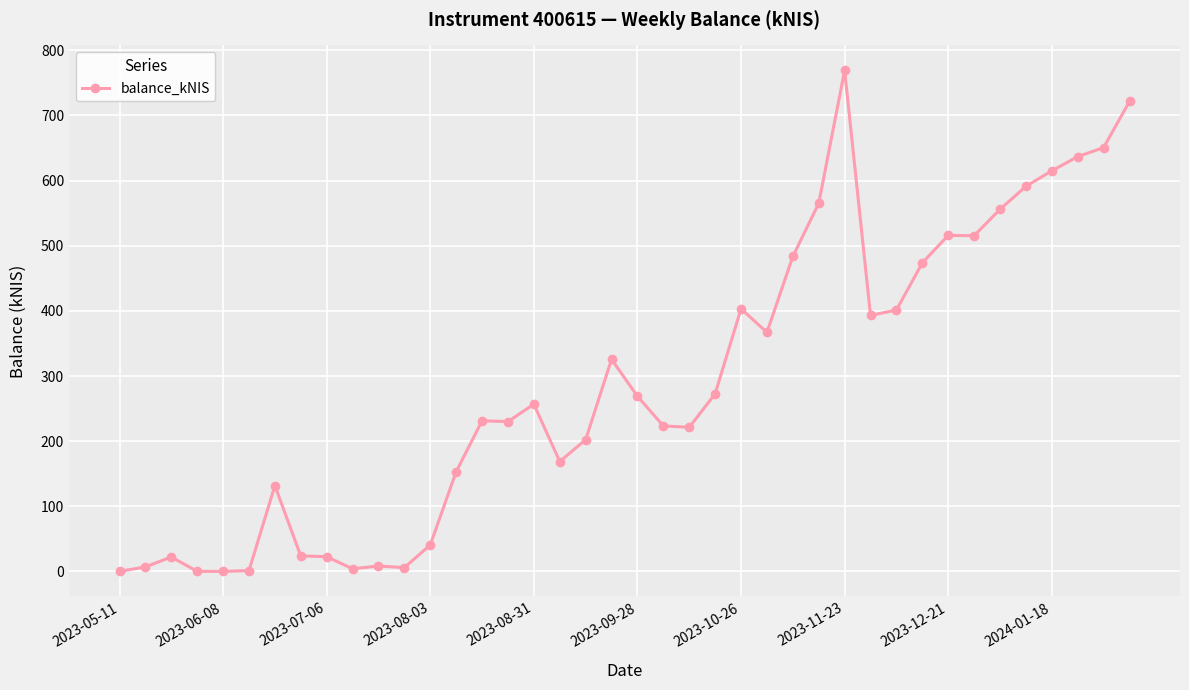

What is the value of the 37th point from the left?

615.0